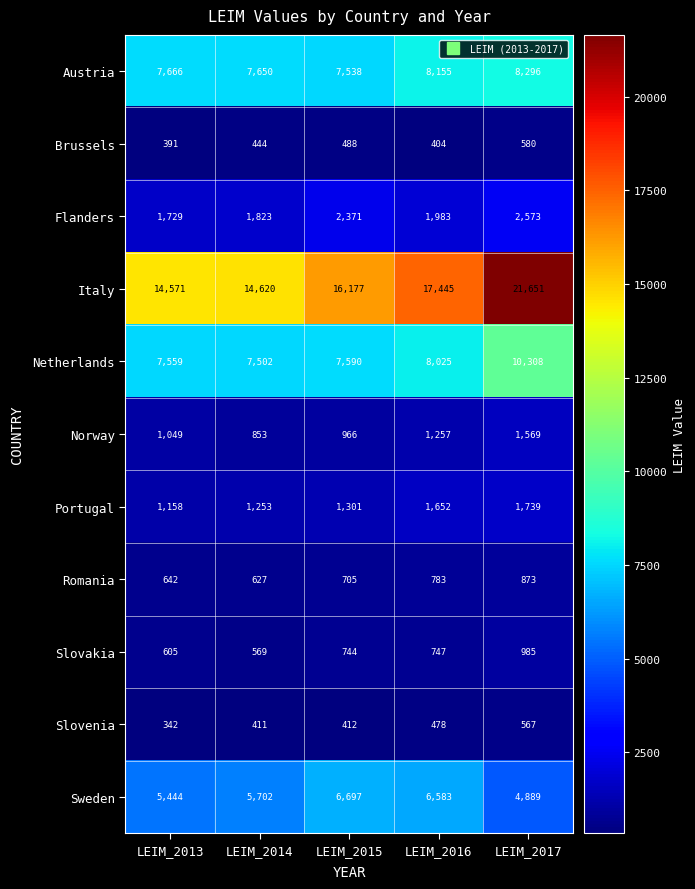

What is the lowest value of the Romania series?

627